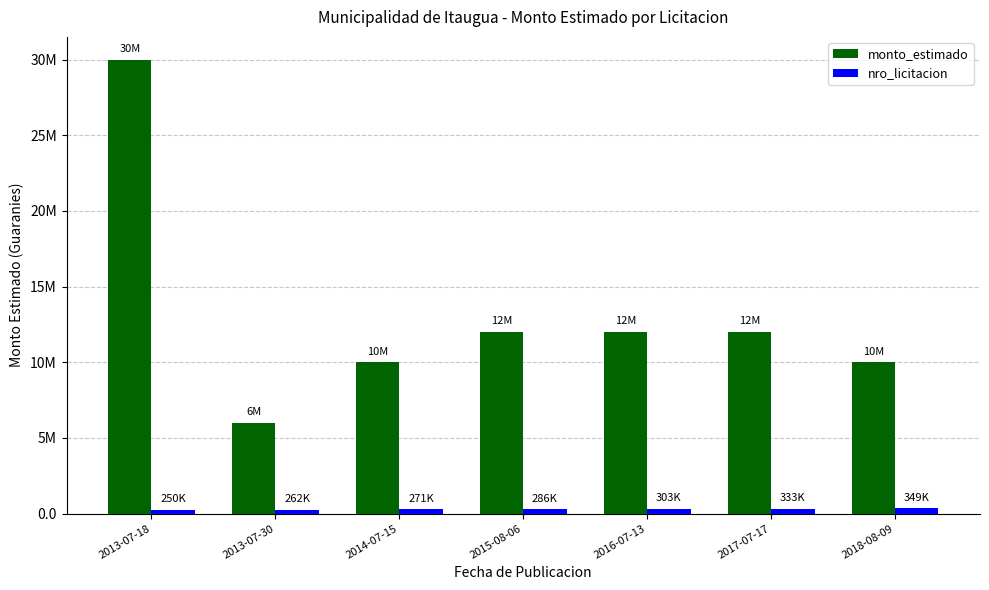

At which label does monto_estimado first exceed 12000000?

2013-07-18